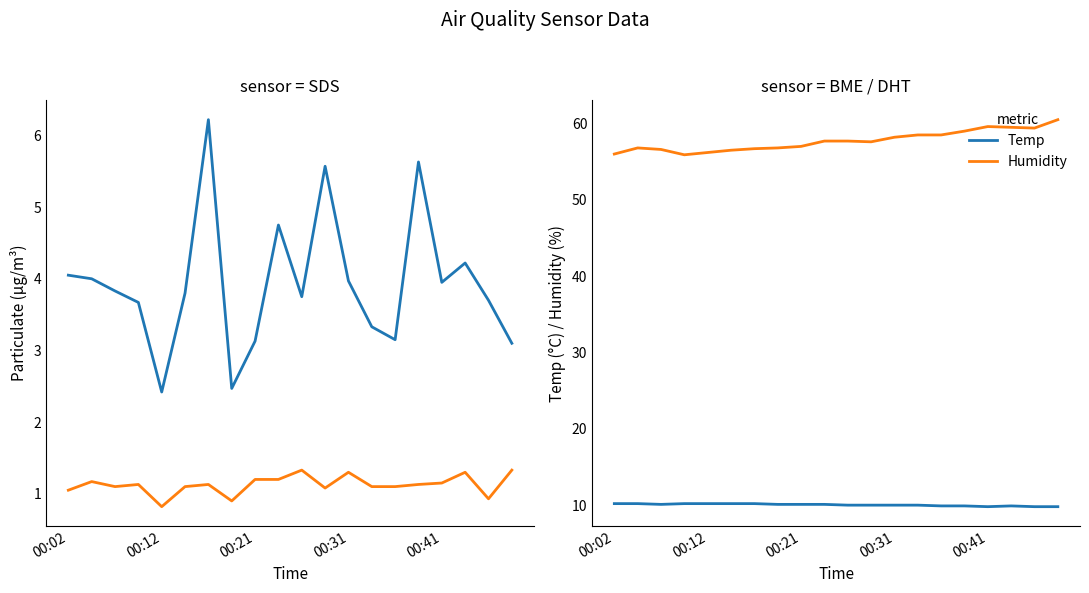

True or false: Humidity and Temp intersect in this chart.

False